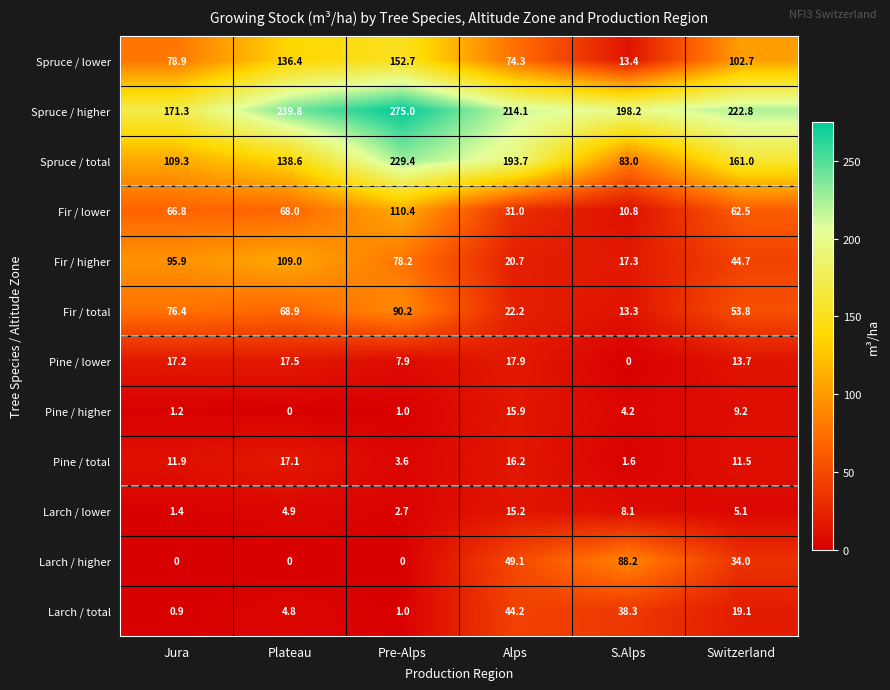

Which series has the largest range (max minus min)?

Spruce / total